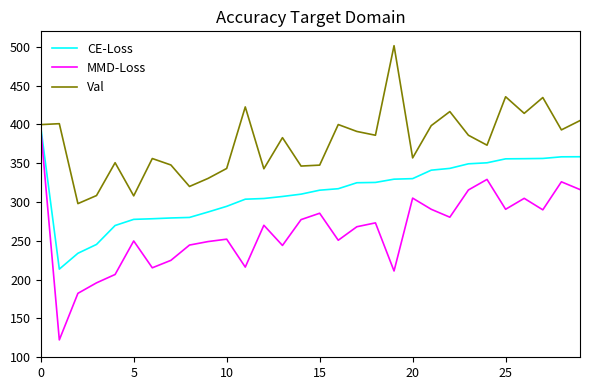

What is the difference between the maximum and minimum values in the MMD-Loss series?

272.3